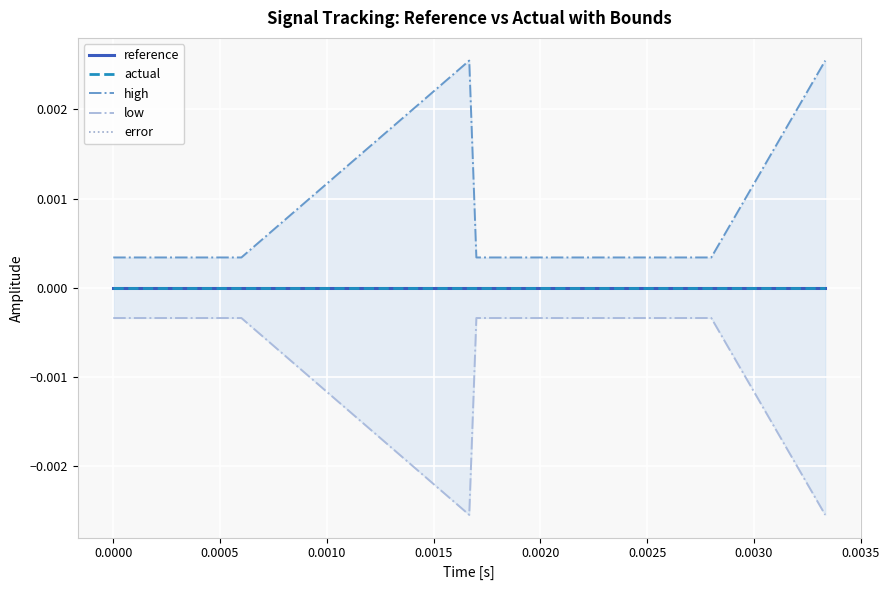

True or false: actual and error intersect in this chart.

False